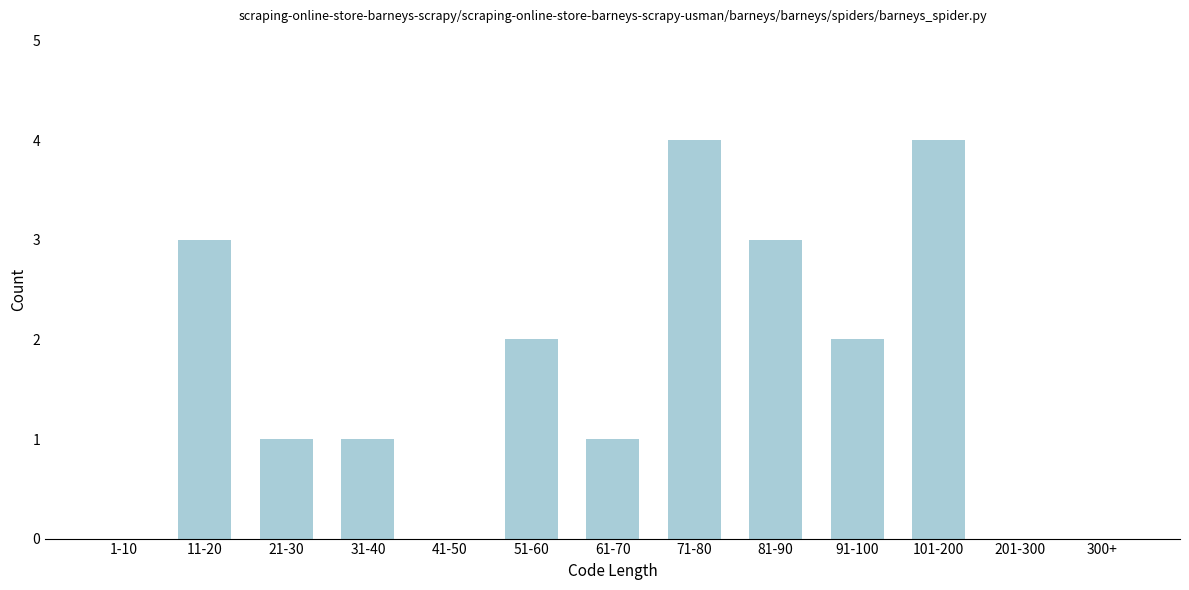

Reading right to left, transcribe all the data shown in this chart.

300+=0	201-300=0	101-200=4	91-100=2	81-90=3	71-80=4	61-70=1	51-60=2	41-50=0	31-40=1	21-30=1	11-20=3	1-10=0